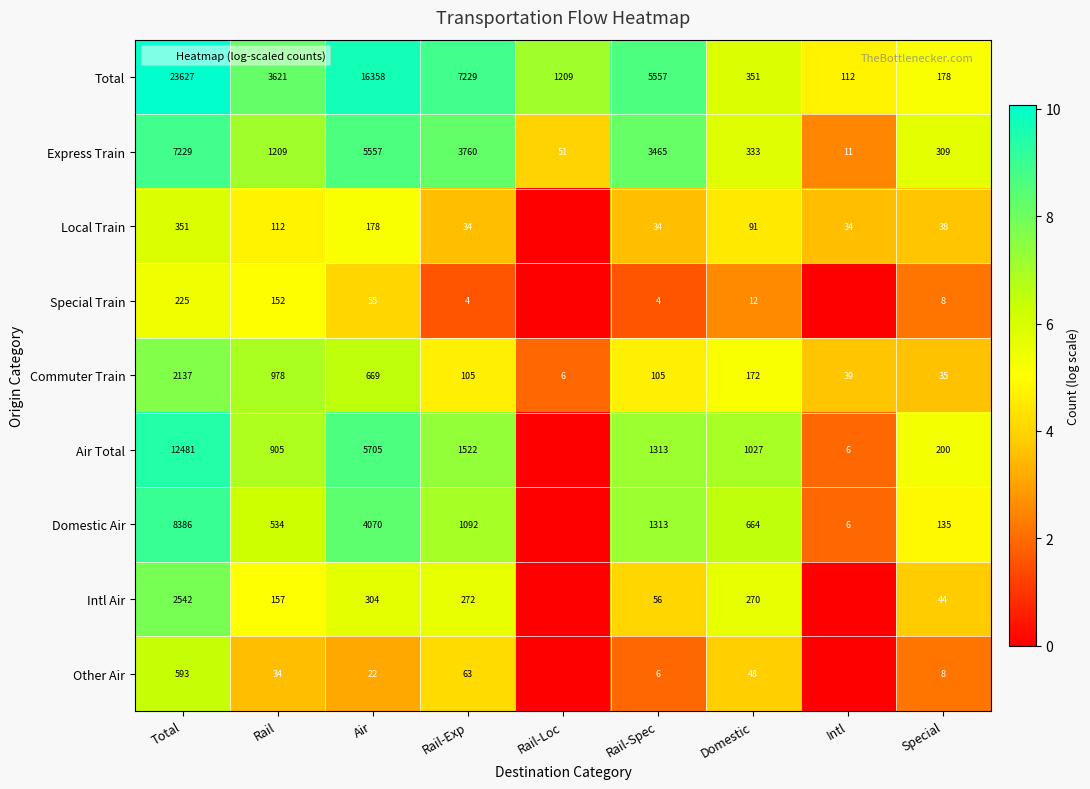

Where is Special Train nearest to the value 2?

Special